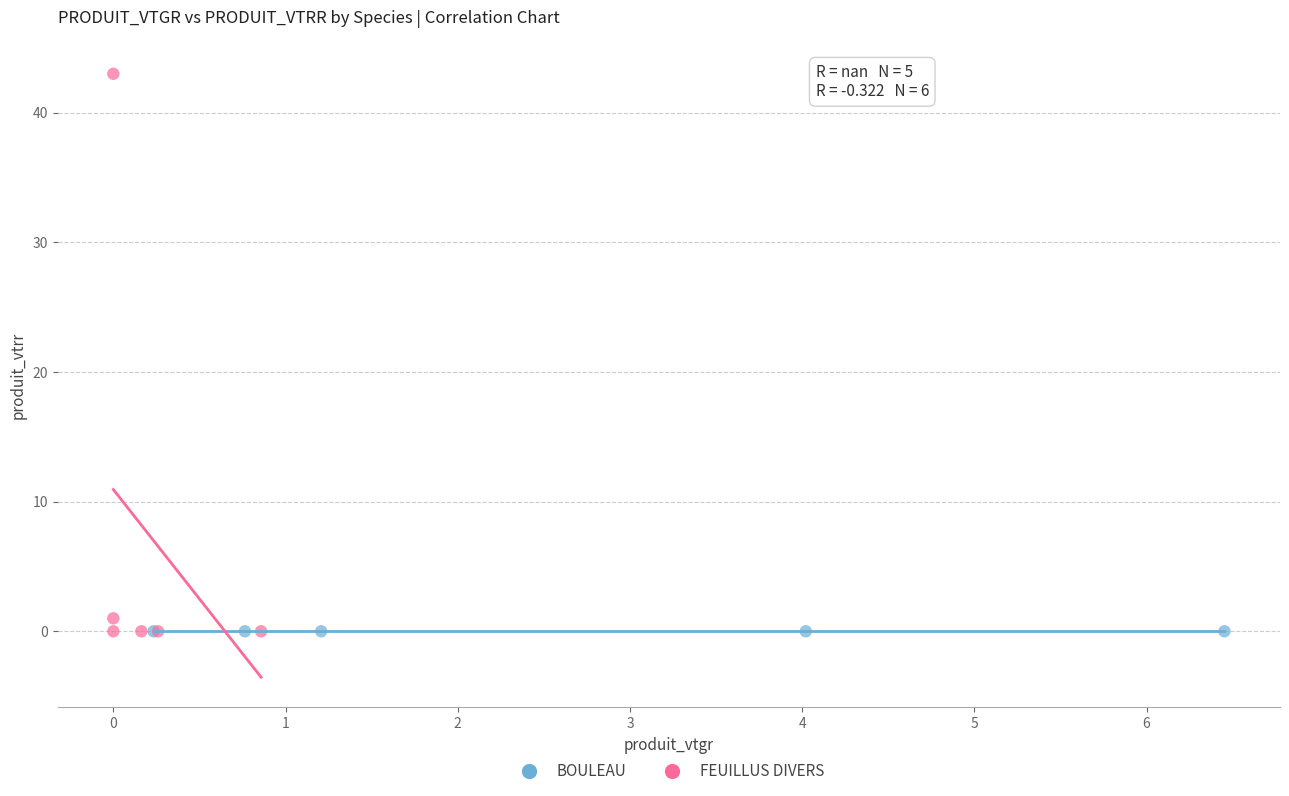

Which series reaches the maximum Y coordinate?

FEUILLUS DIVERS